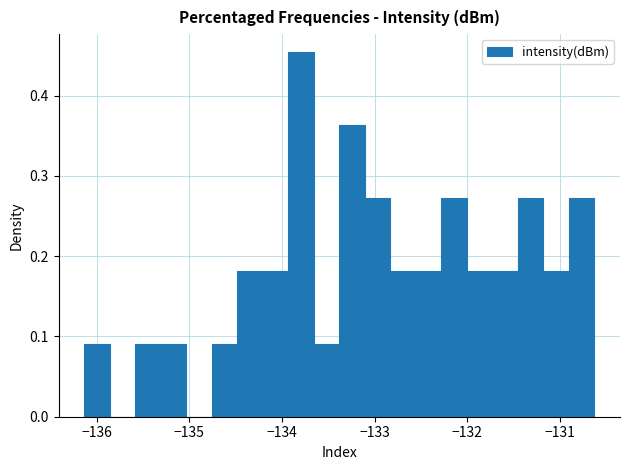

Around what value on the x-axis is the tallest bar? Give the approximate position of its centre, as read against the axis.

-133.8